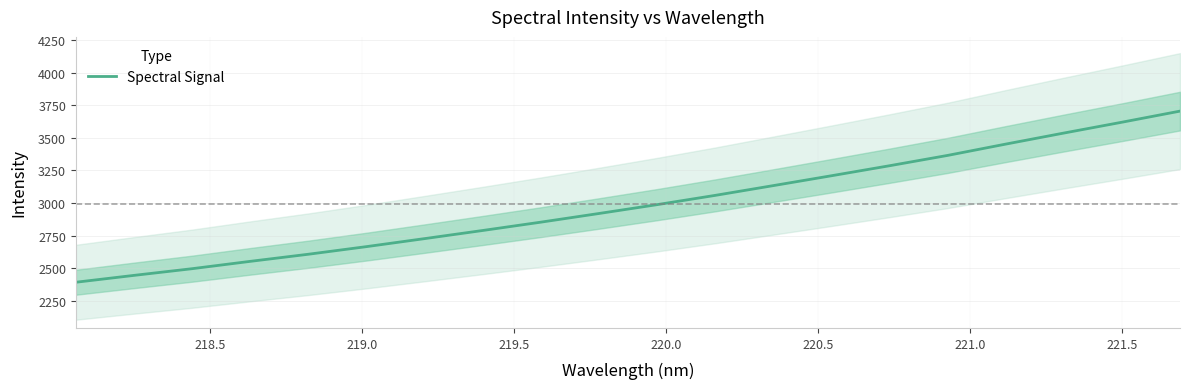

The value at 12 is 1194.5. True or false?

False